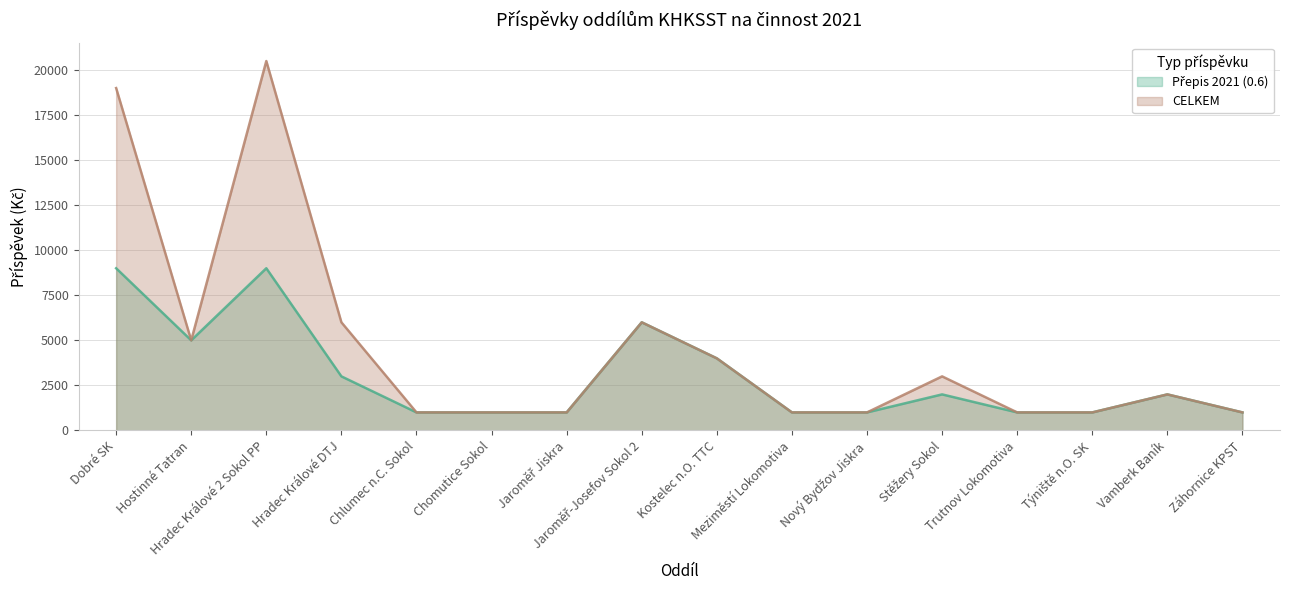

At which category does the chart reach its minimum across all series?

Chlumec n.C. Sokol